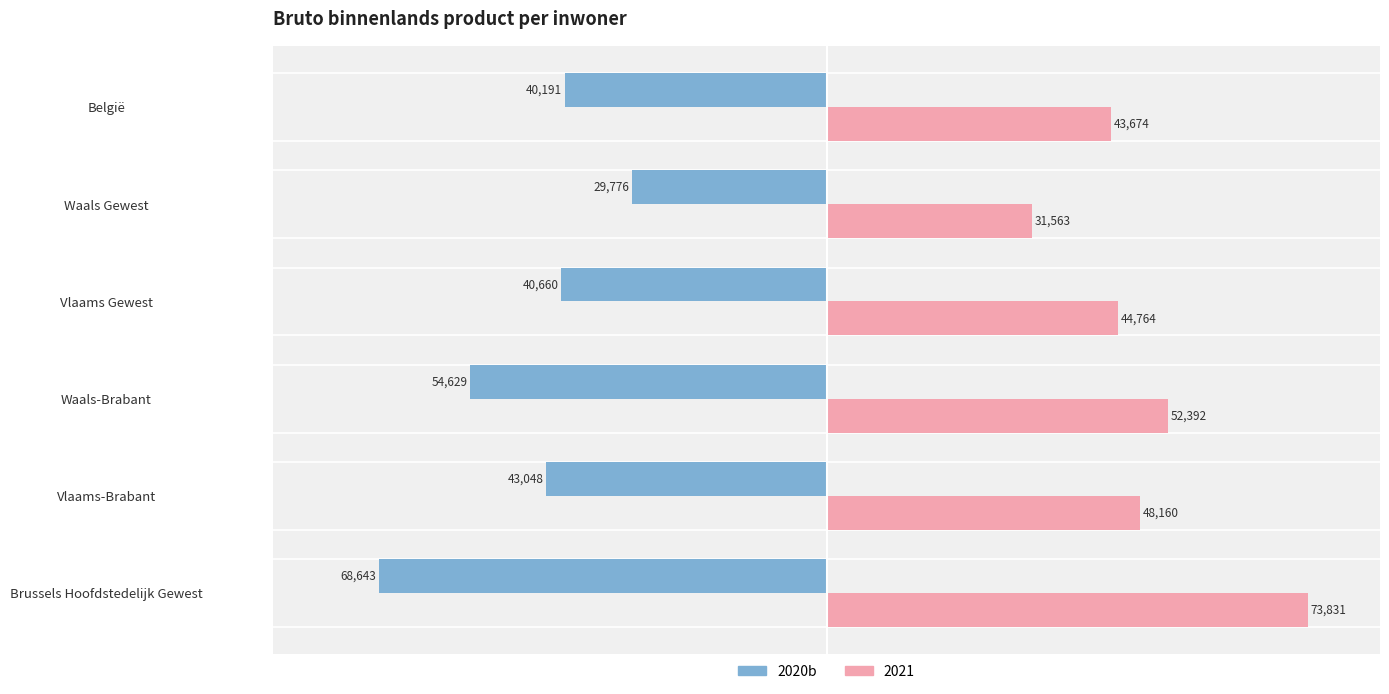

At Vlaams Gewest, list the series in order from smallest to largest.

2020b, 2021